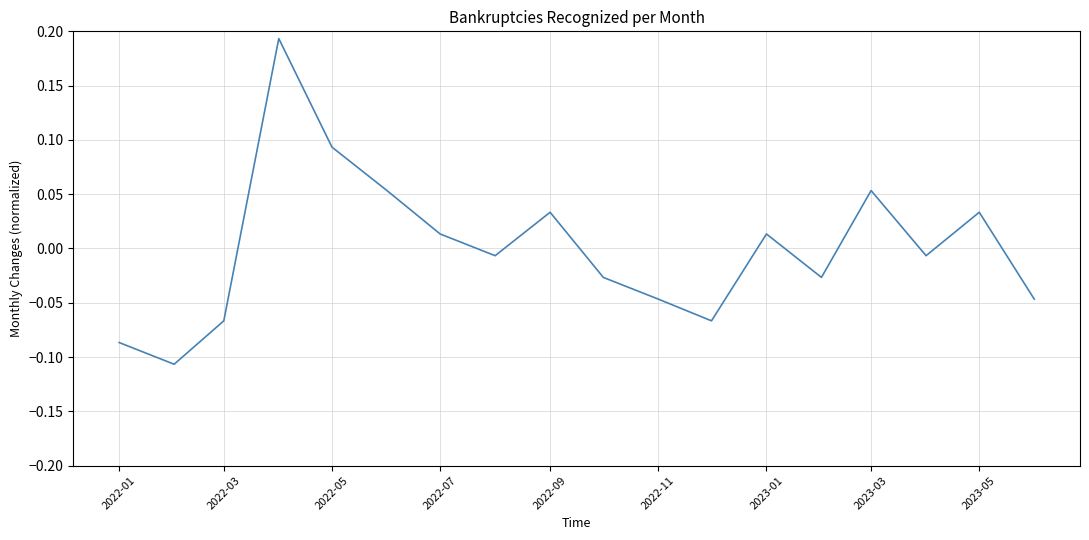

Which has a higher value, 2023-01 or 2022-09?

2022-09